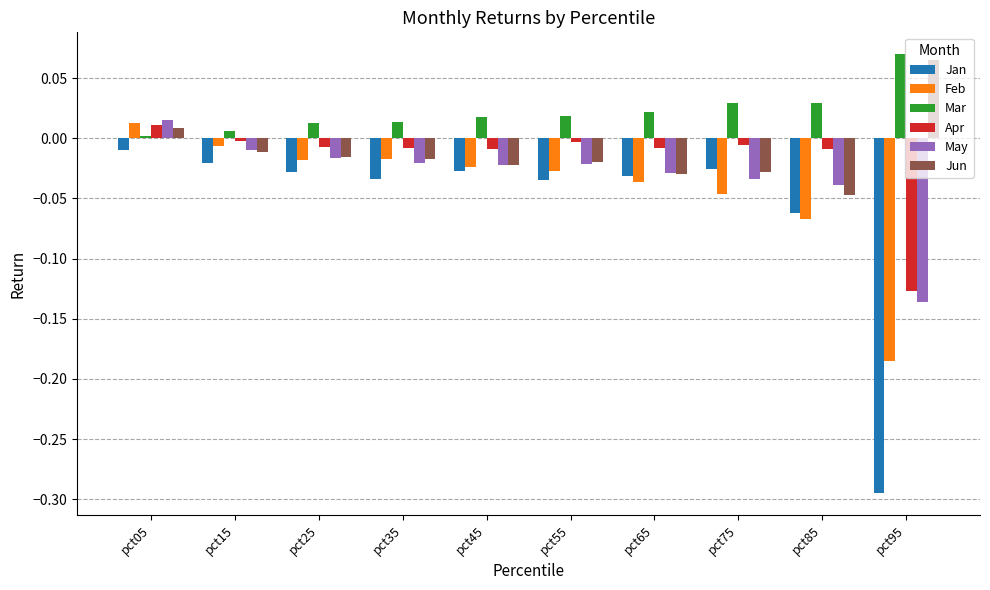

The value of Jan at pct35 is -0.0. True or false?

True